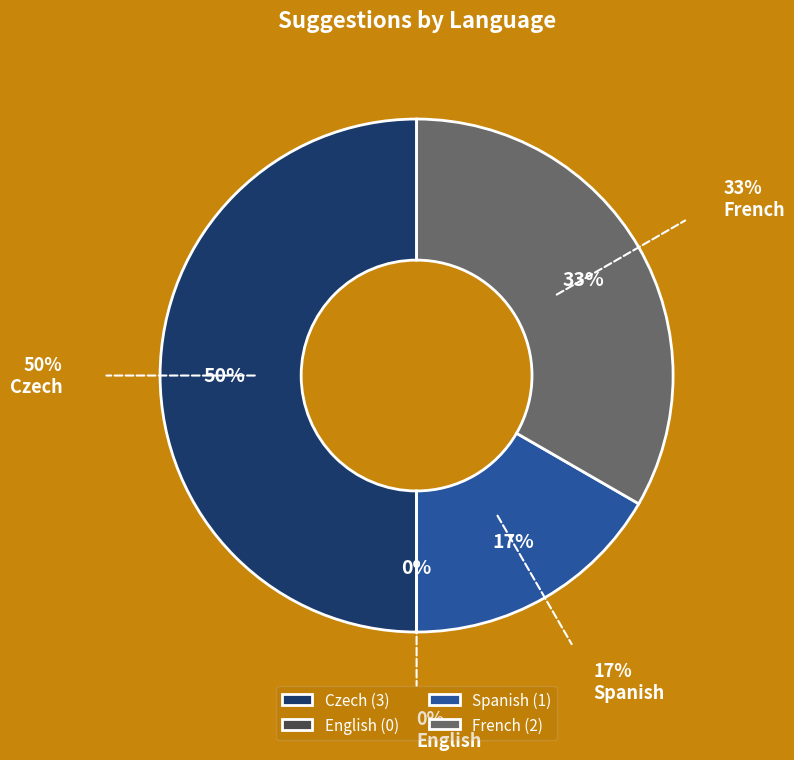

How many slices are in this pie chart?

4